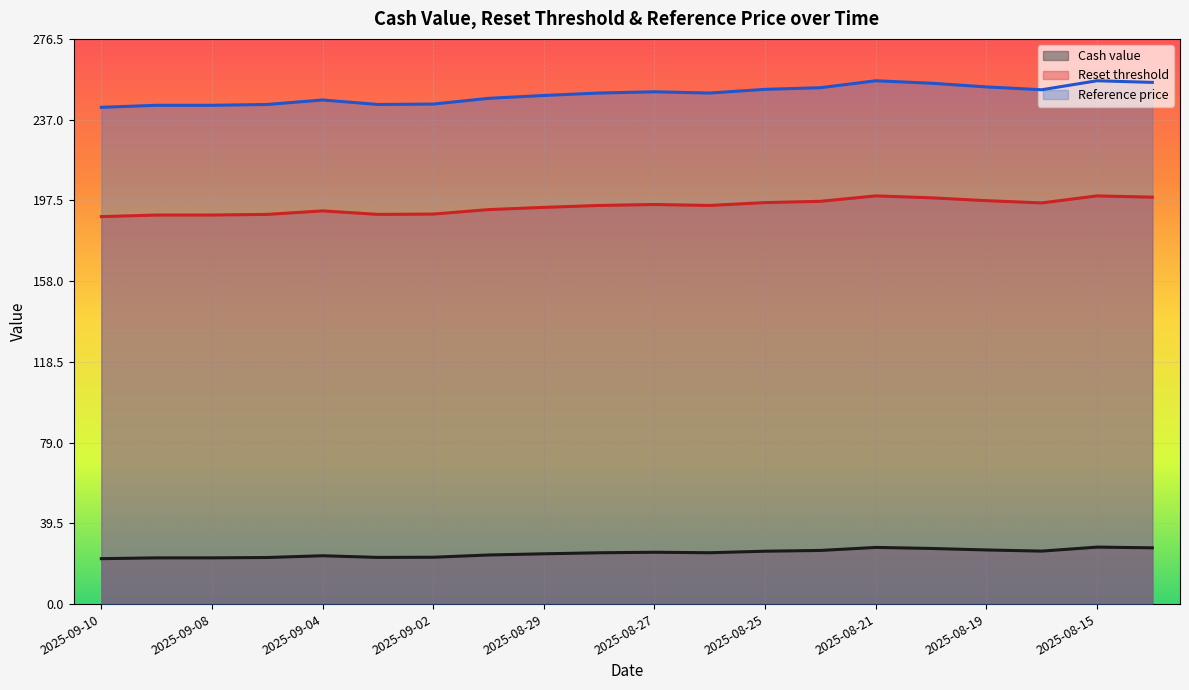

What is the average value of the Cash value series?

24.9